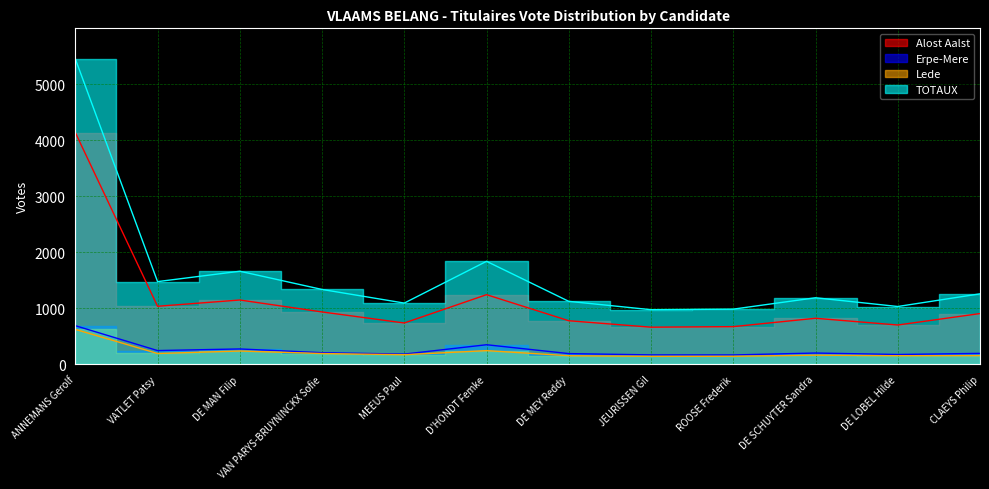

True or false: TOTAUX and Lede cross at least once.

False